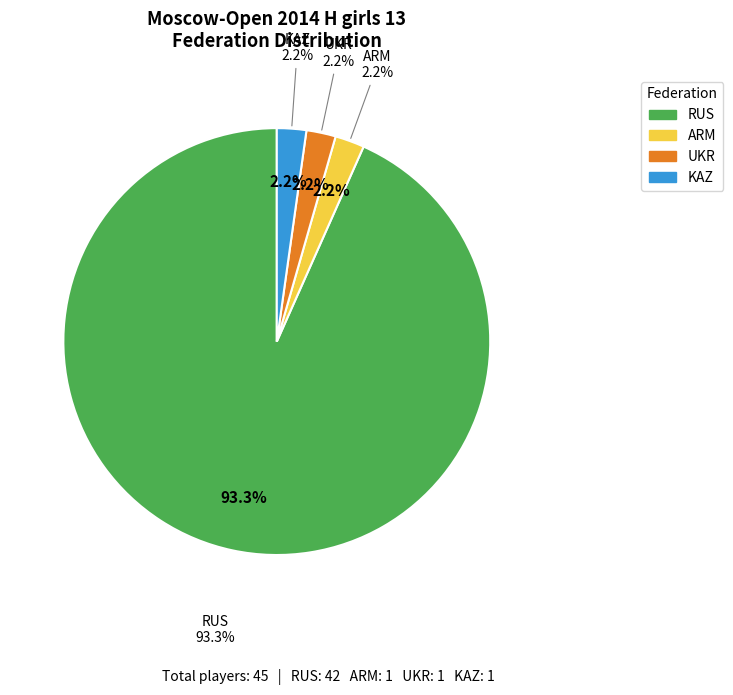

Count the number of slices in the pie.

4